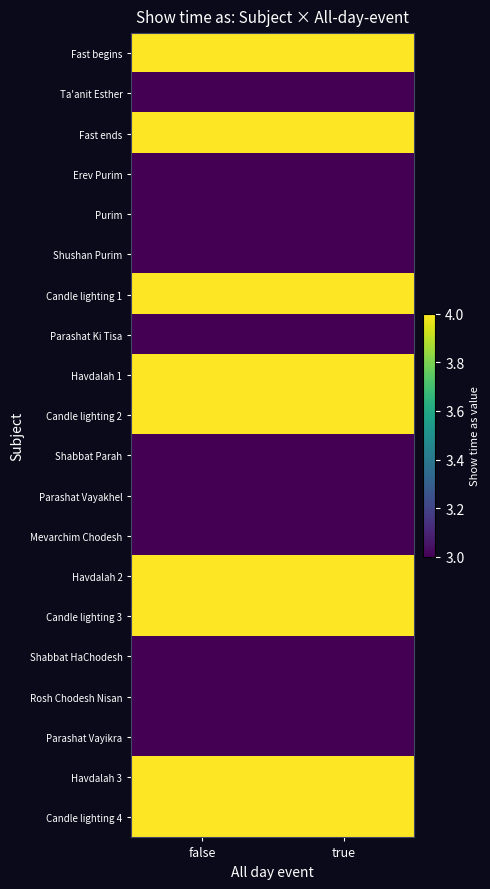

What is the total value across all series at true?

69